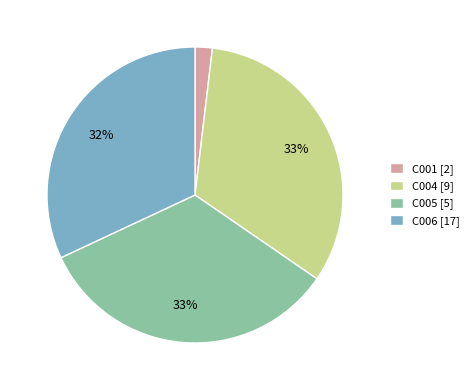

Does any single category account for the majority?

No